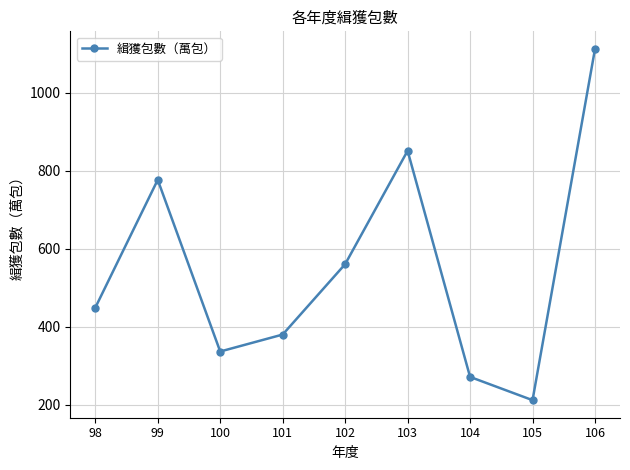

Which category has the highest value across all series?

106